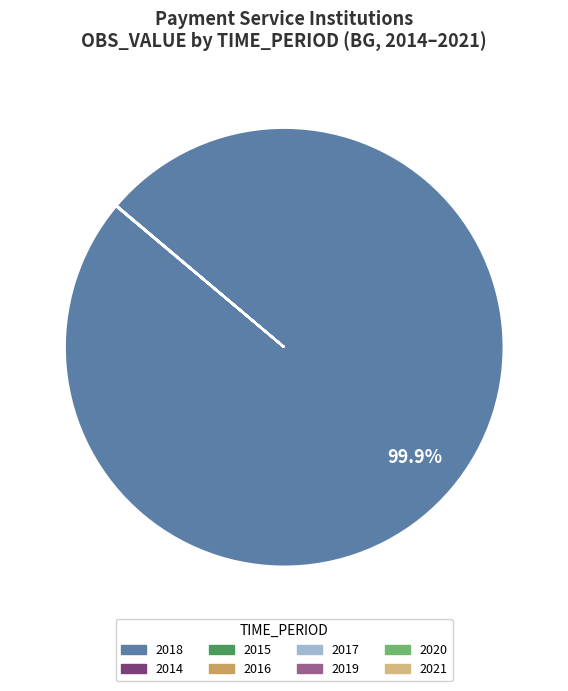

What is the largest slice in the pie chart?

2018